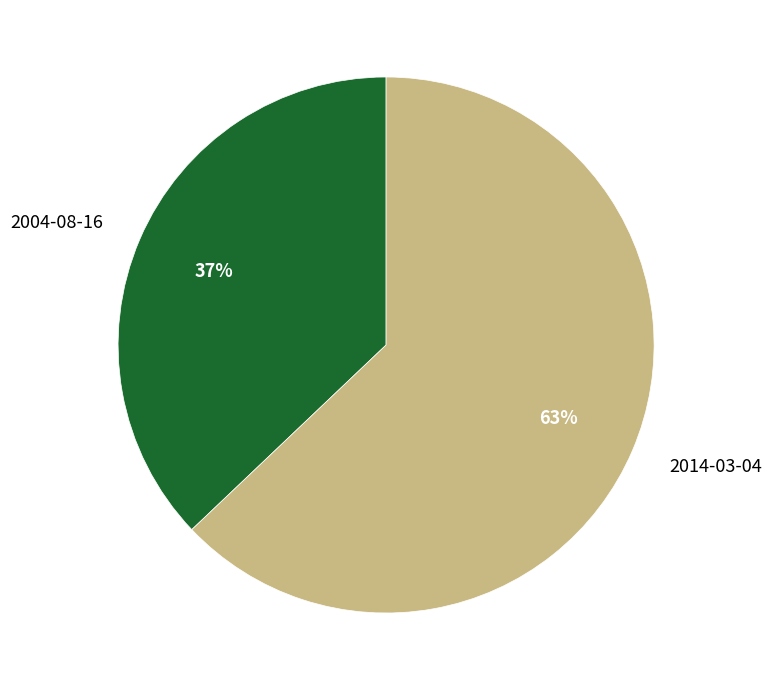

How many segments does this pie chart have?

2